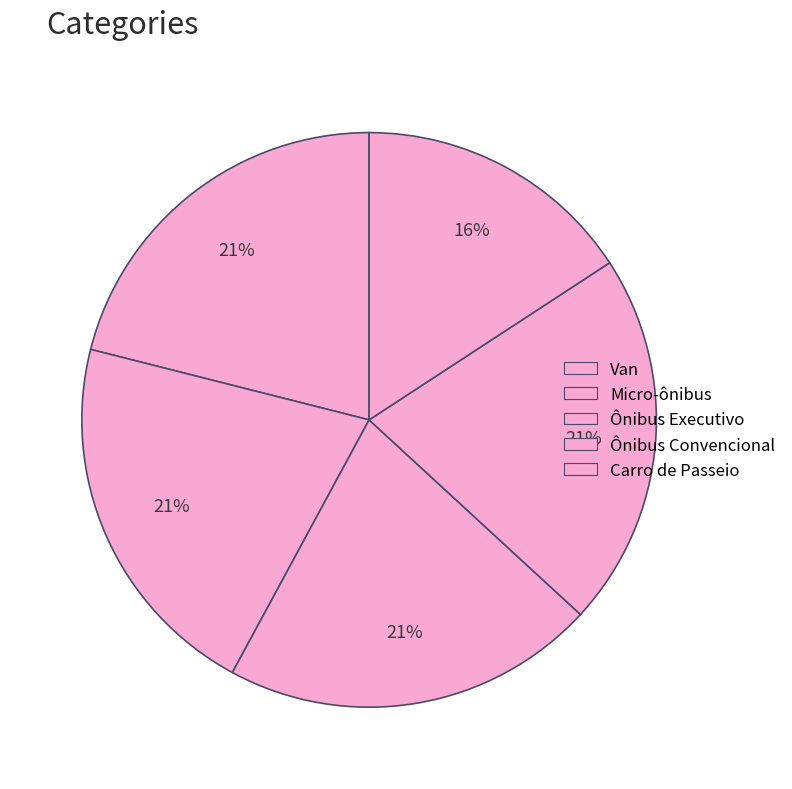

How many slices are in this pie chart?

5